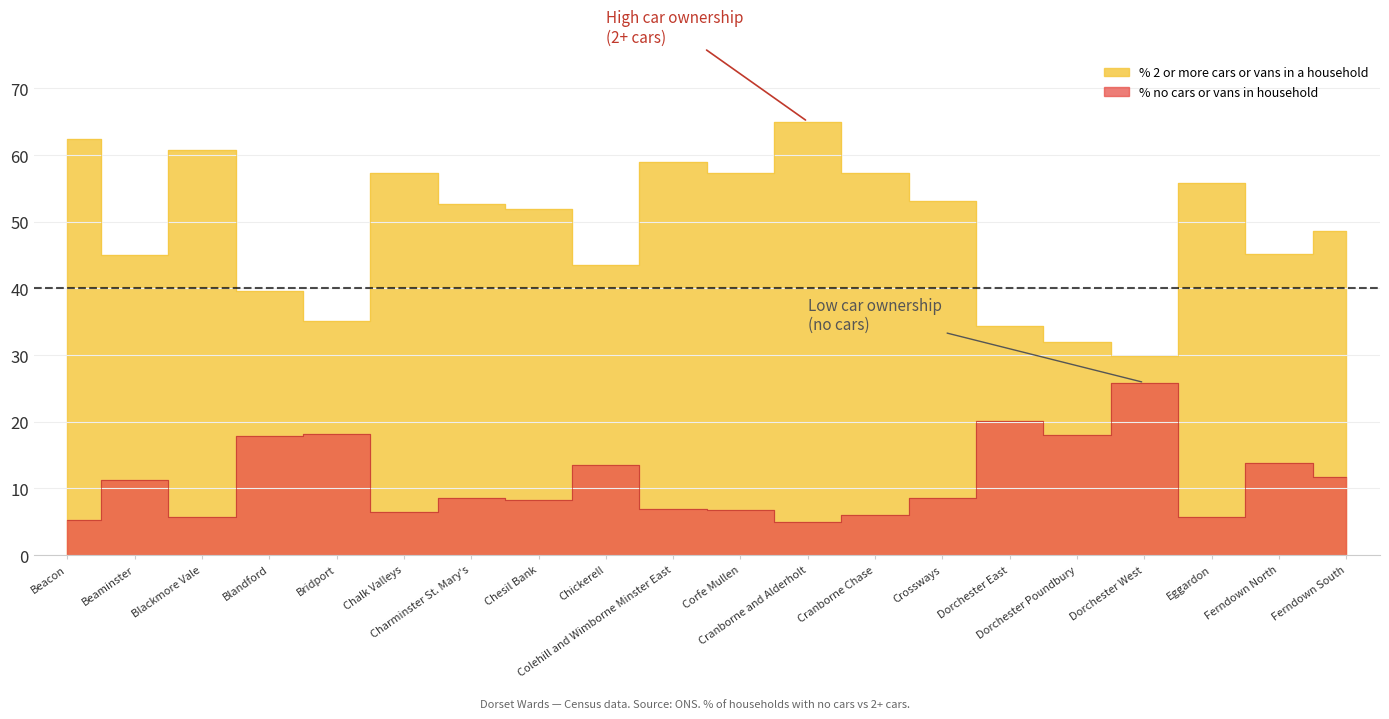

What is the difference between the maximum and minimum values in the % no cars or vans in household series?

21.0